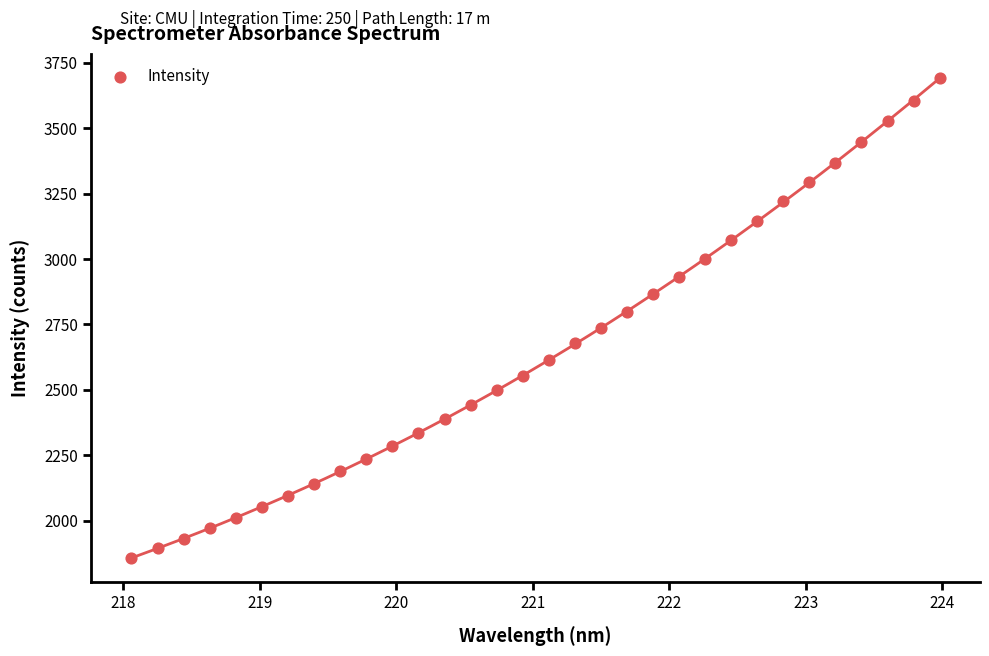

What is the range of X values (max minus min)?

5.9